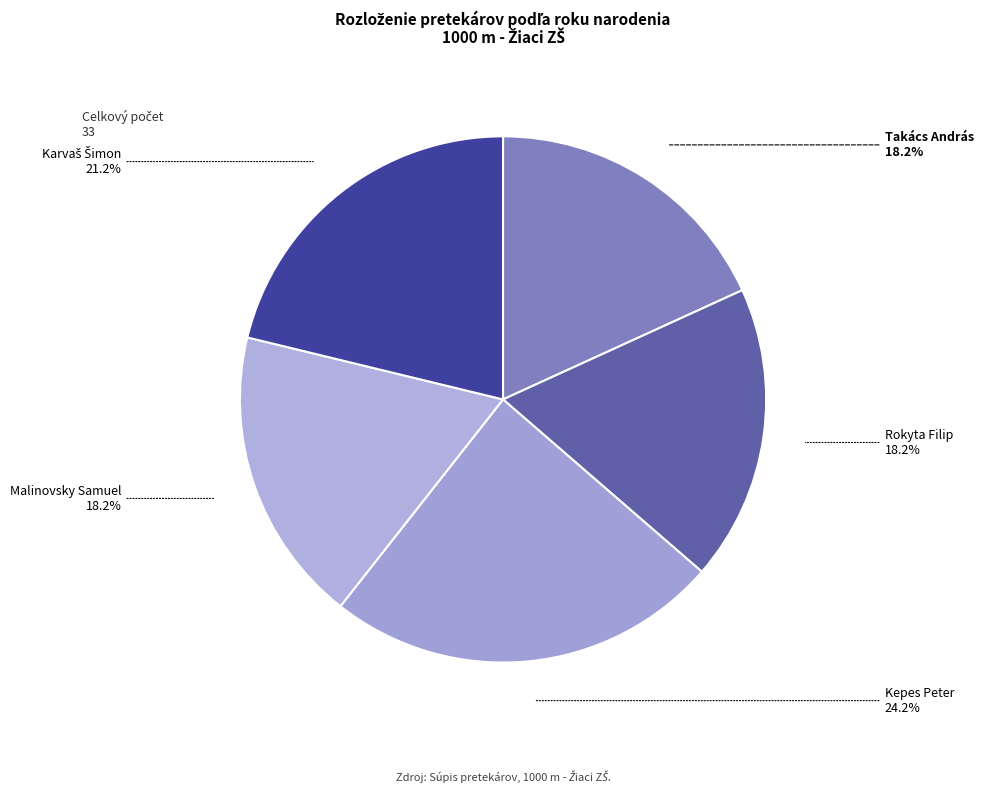

How many slices are in this pie chart?

5